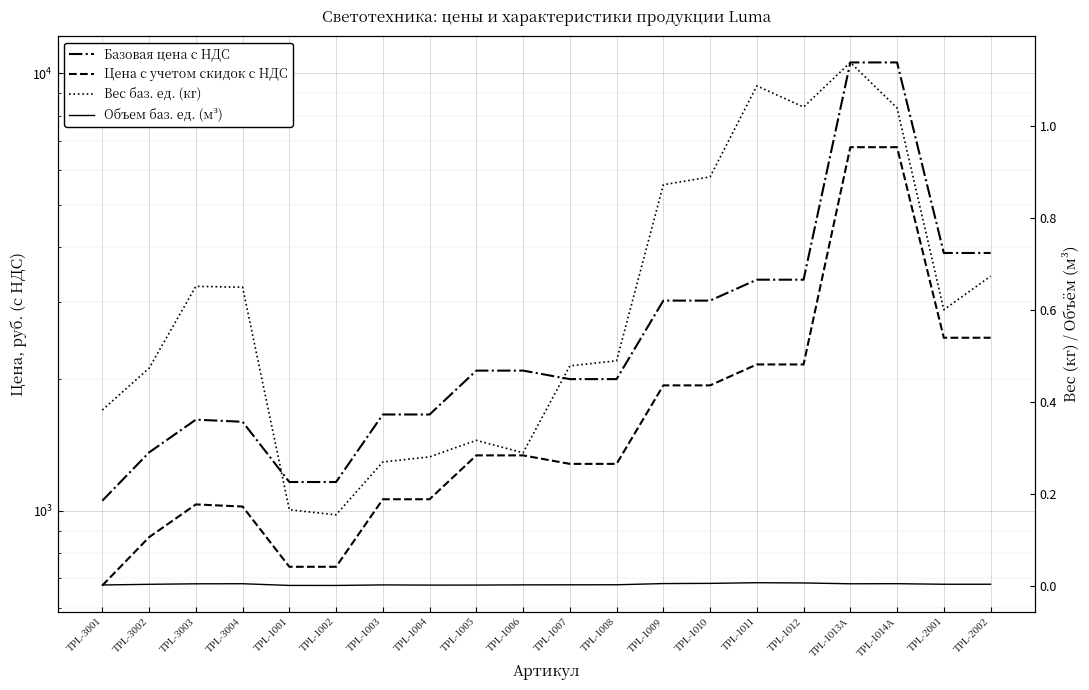

Which series changed the most between TPL-1005 and TPL-1013A?

Базовая цена с НДС